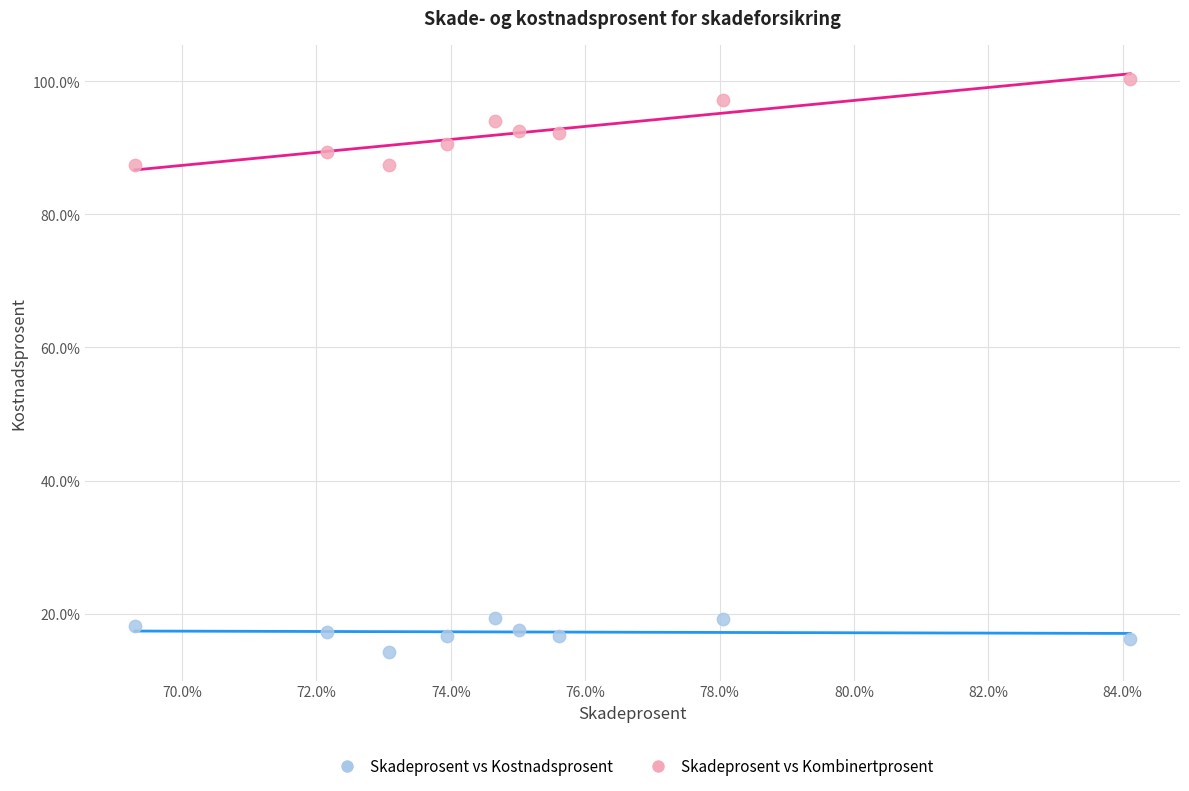

Which series has the widest spread of Y values?

Skadeprosent vs Kombinertprosent